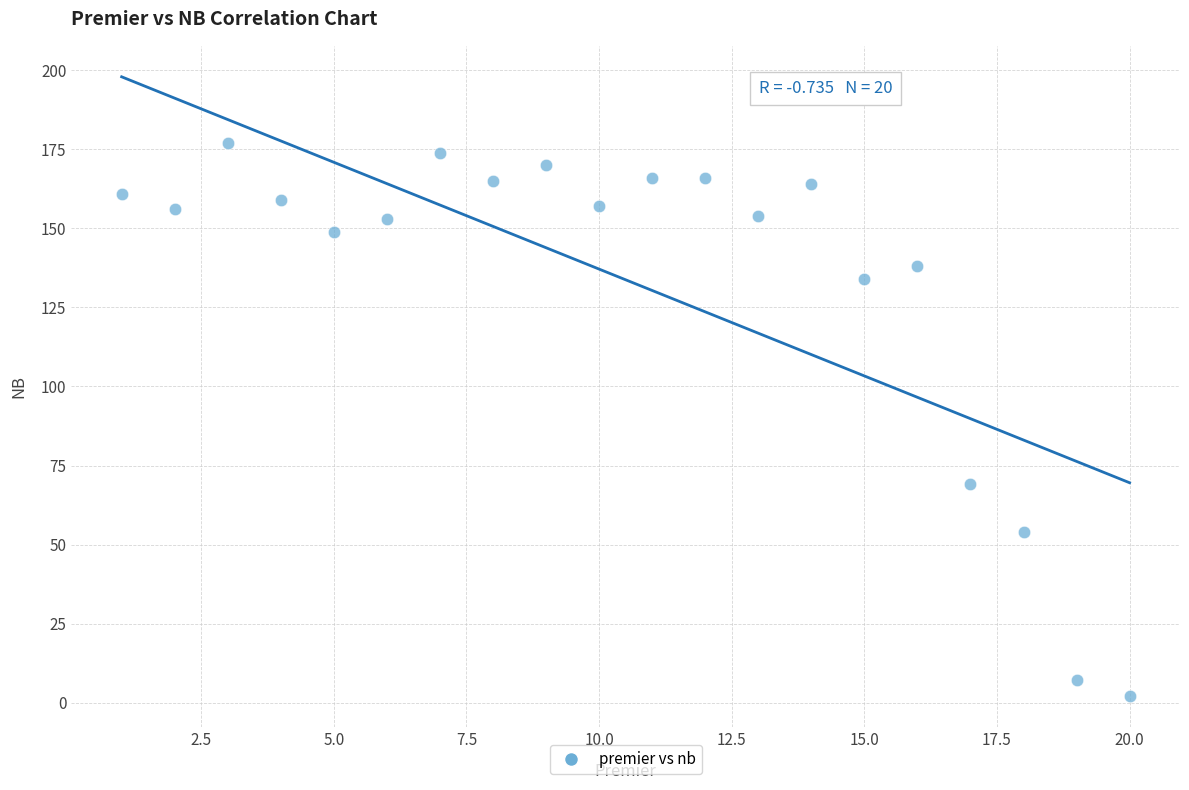

What Y value in the scatter plot is closest to 89?

69